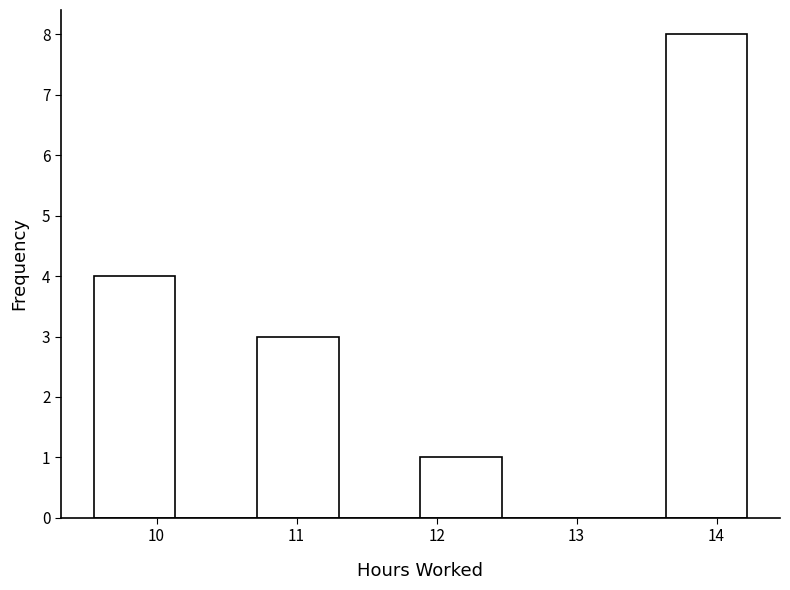

What is the height of the bar covering 11.9 to 12.5 on the x-axis? Neither the bar edges nor the heights are printed on the chart, so give them approximately, as read against the axes.

1